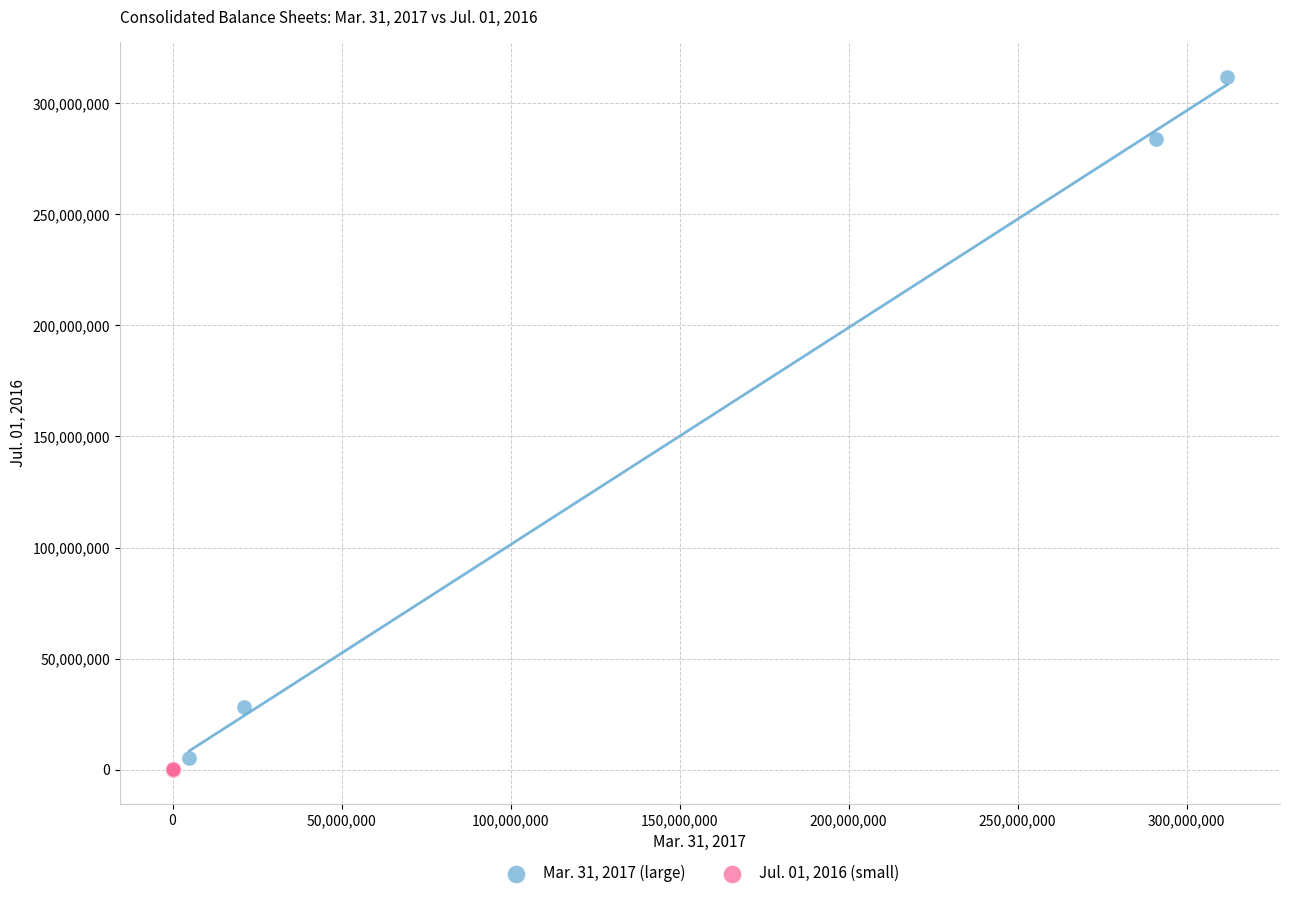

Which series reaches the maximum Y coordinate?

Mar. 31, 2017 (large)